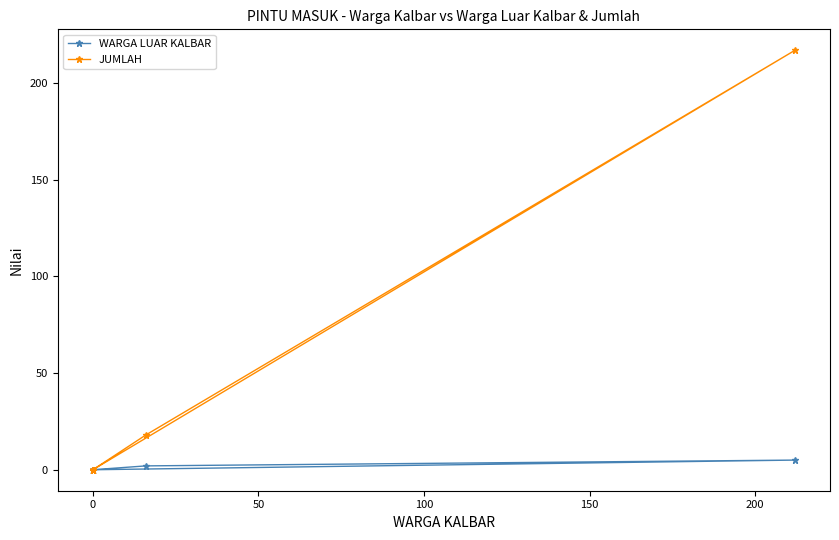

List the series in order of their peak value, lowest first.

WARGA LUAR KALBAR, JUMLAH